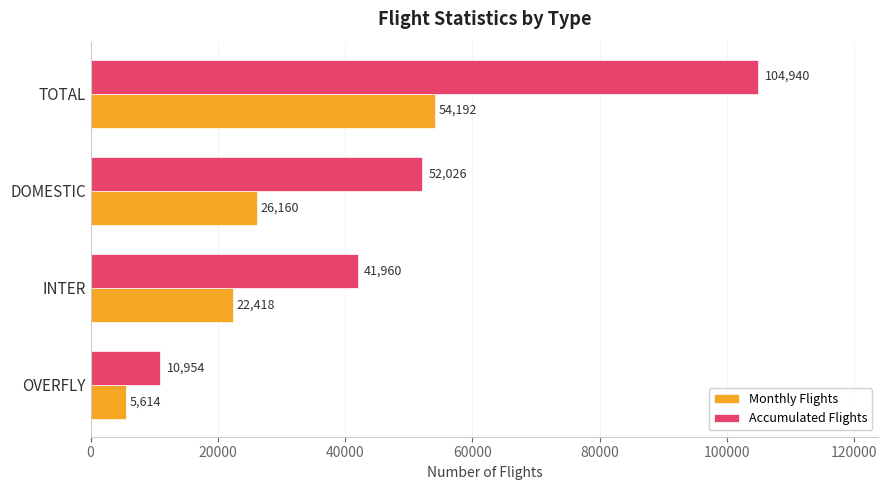

The Monthly Flights series shows 26160 at DOMESTIC. True or false?

True